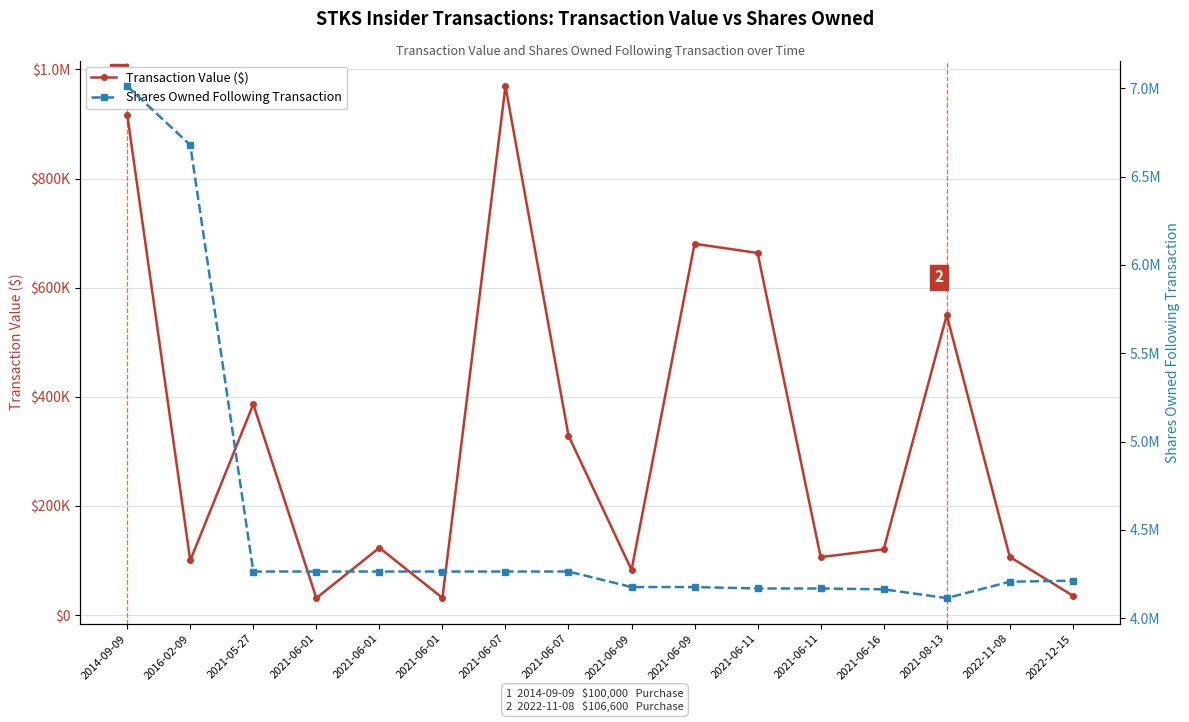

Which series has the largest total across all categories?

Shares Owned Following Transaction